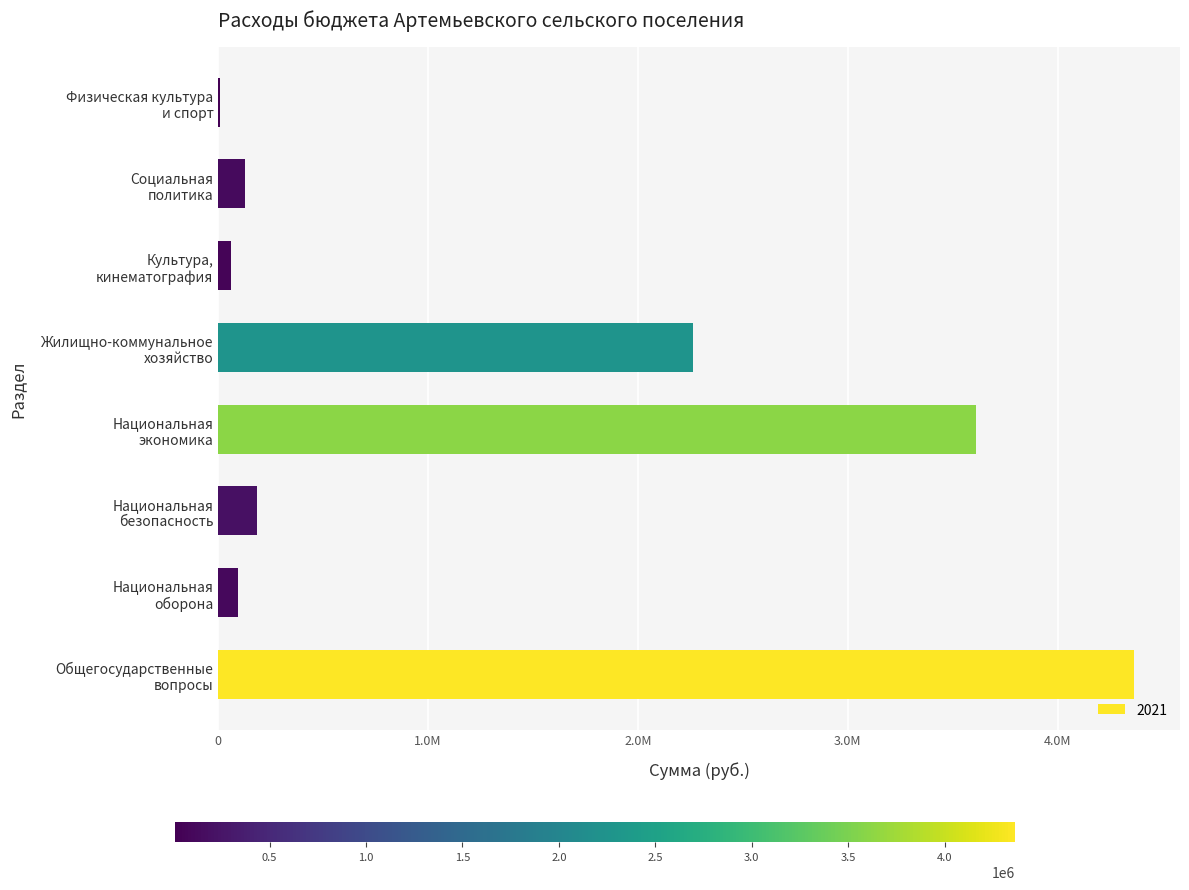

Are the bars horizontal?

Yes